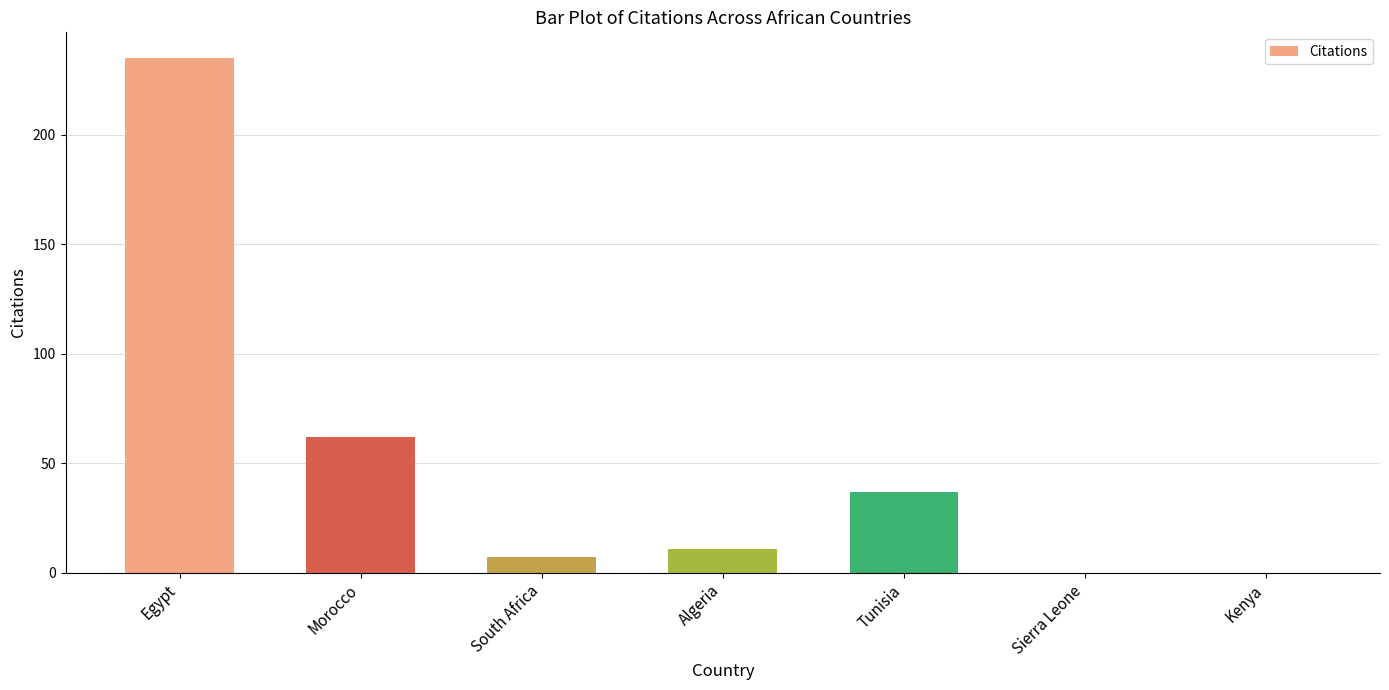

Read the value at Egypt.

235